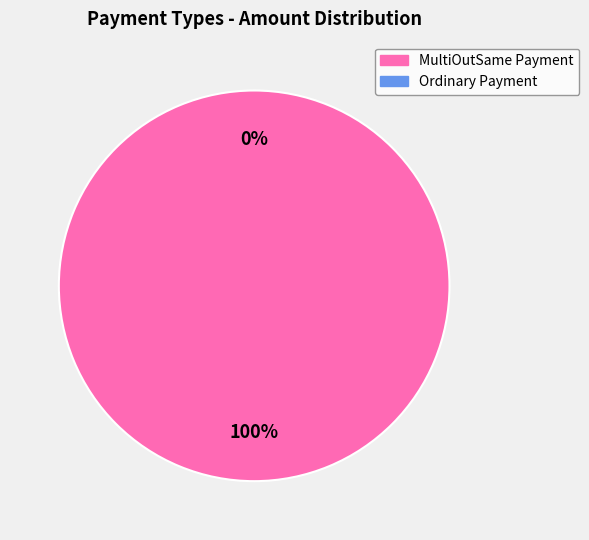

What is the smallest slice in the pie chart?

Ordinary Payment (343823)